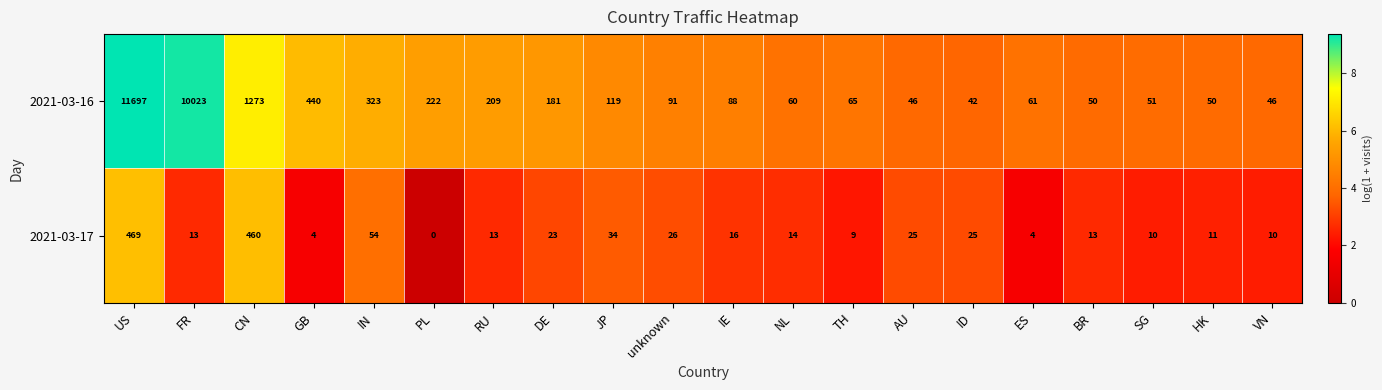

What is the spread (max minus min) of values at NL?

46